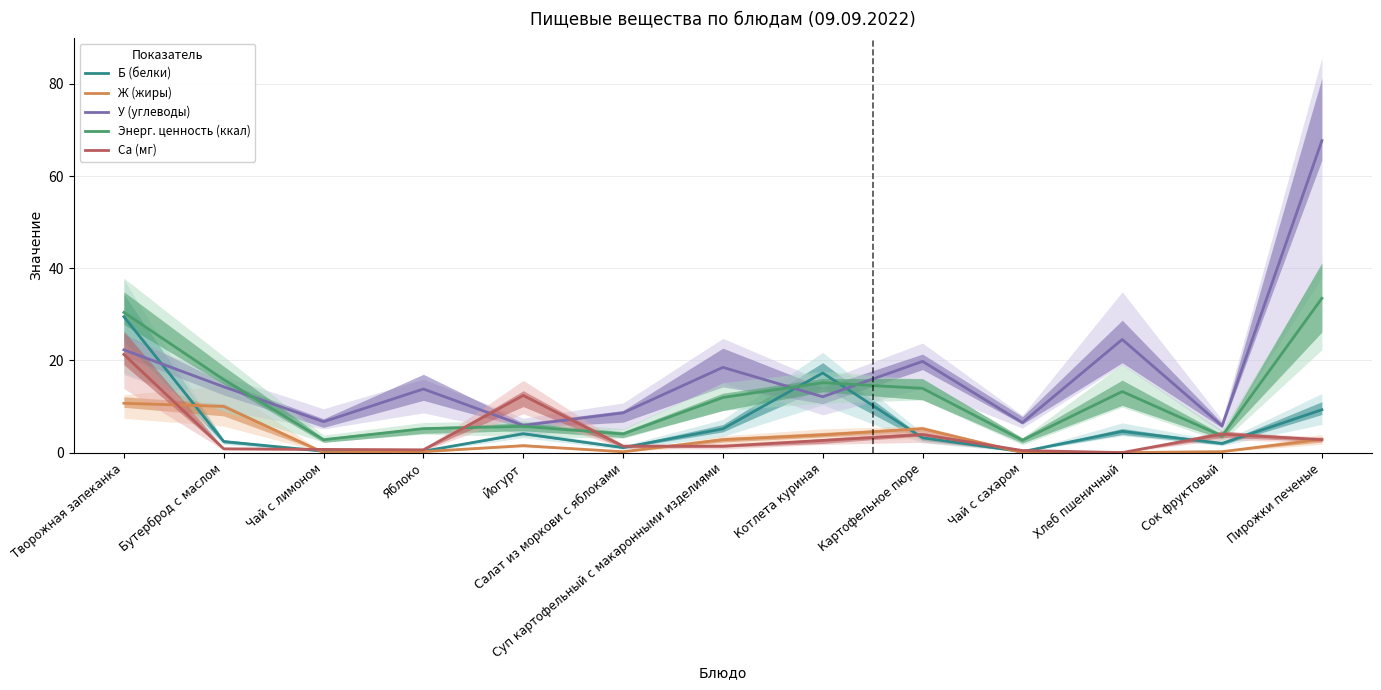

What are all the series names shown in the legend?

Б (белки), Ж (жиры), У (углеводы), Энерг. ценность (ккал), Ca (мг)